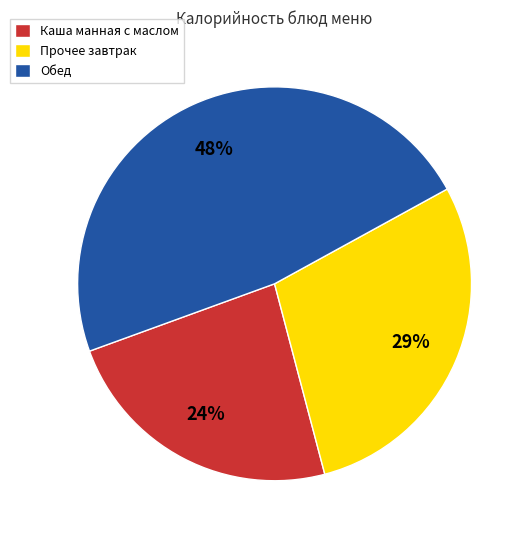

Rank the categories by value from highest to lowest.

Обед, Прочее завтрак, Каша манная с маслом